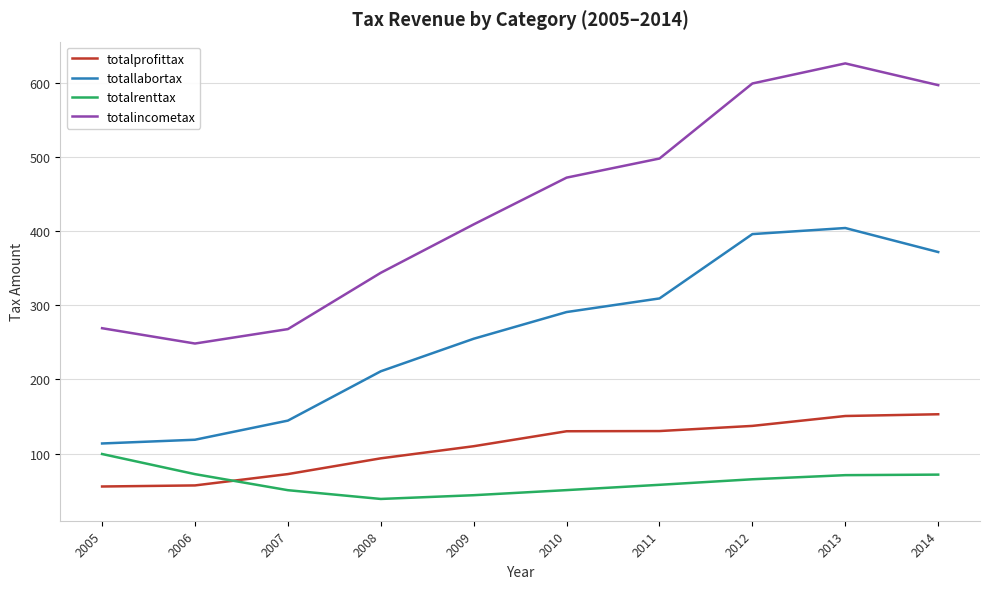

Which series has the largest range (max minus min)?

totalincometax